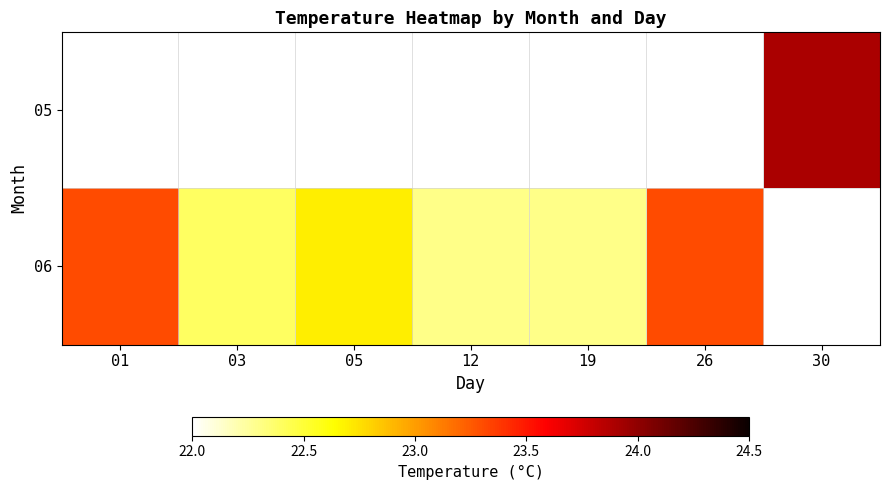

How many distinct data groups are displayed?

2